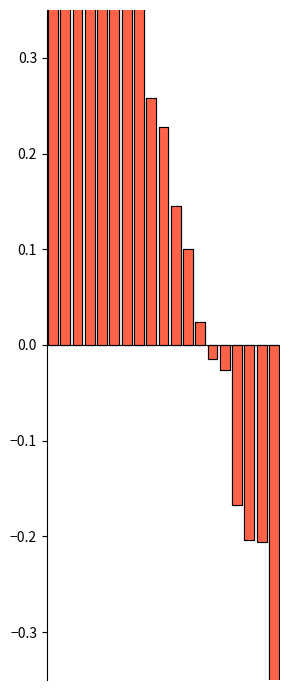

Count the number of categories in the chart.

19